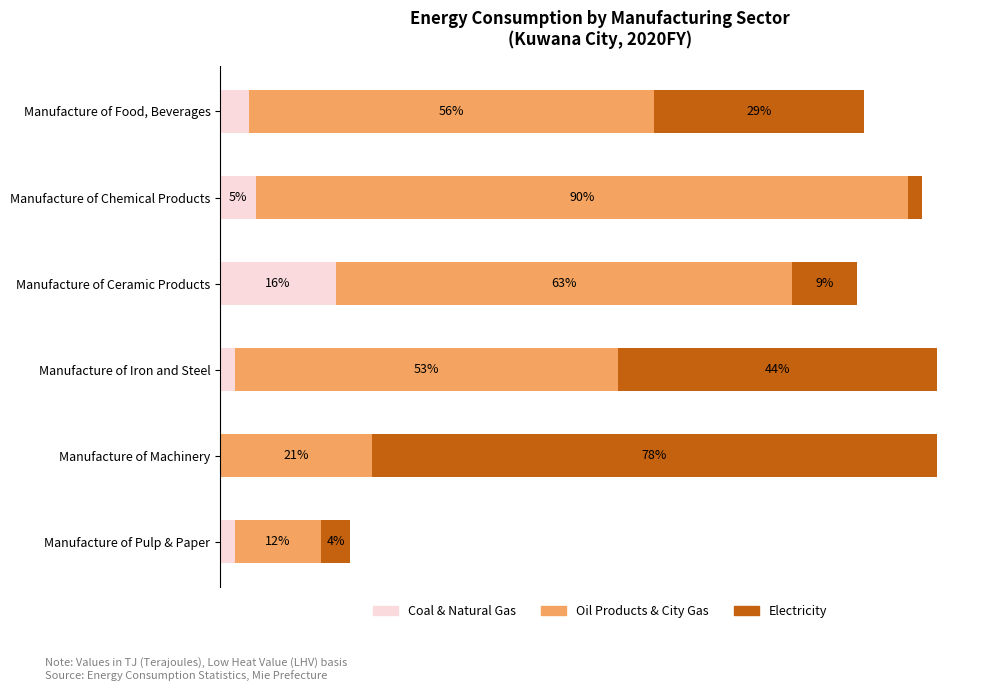

At which label is Coal & Natural Gas closest to 8?

Manufacture of Chemical Products